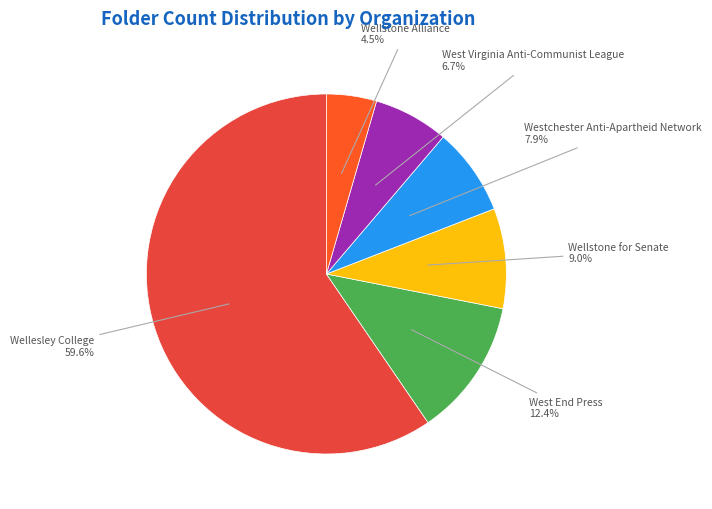

Is there a majority slice in this chart?

Yes